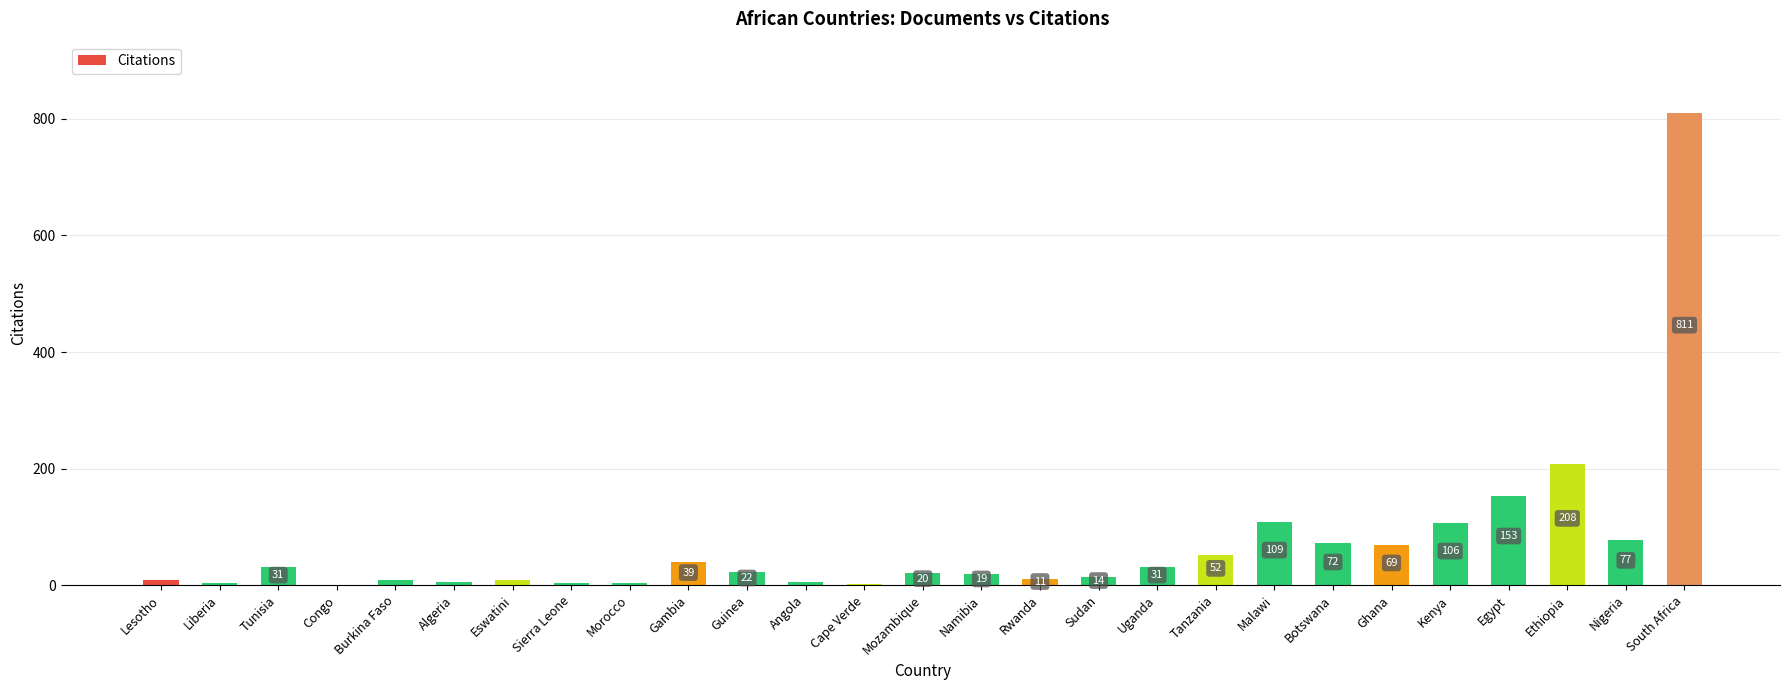

How many values are above zero?

26